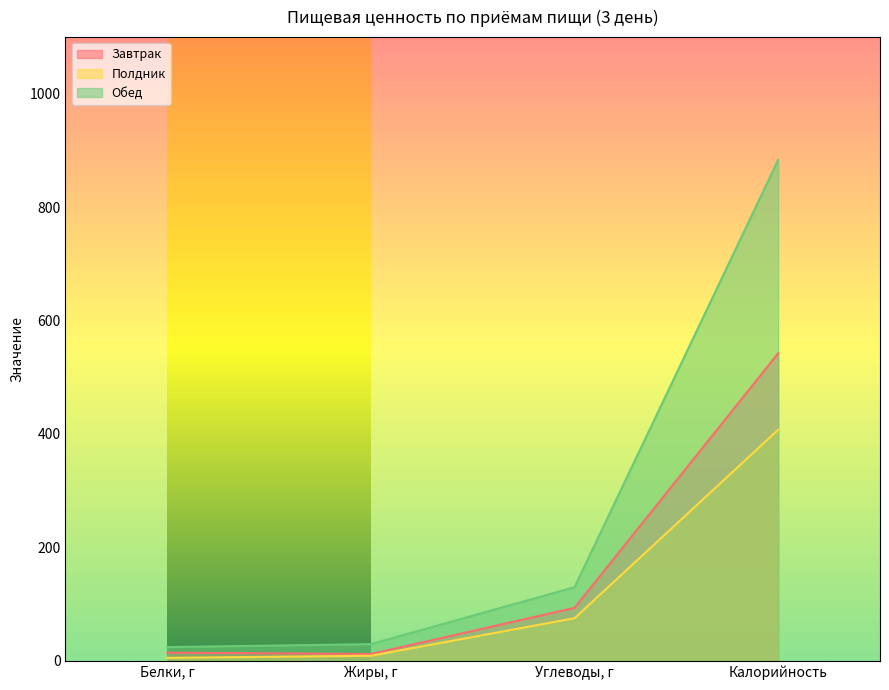

Rank the series at Калорийность from lowest to highest value.

Полдник, Завтрак, Обед